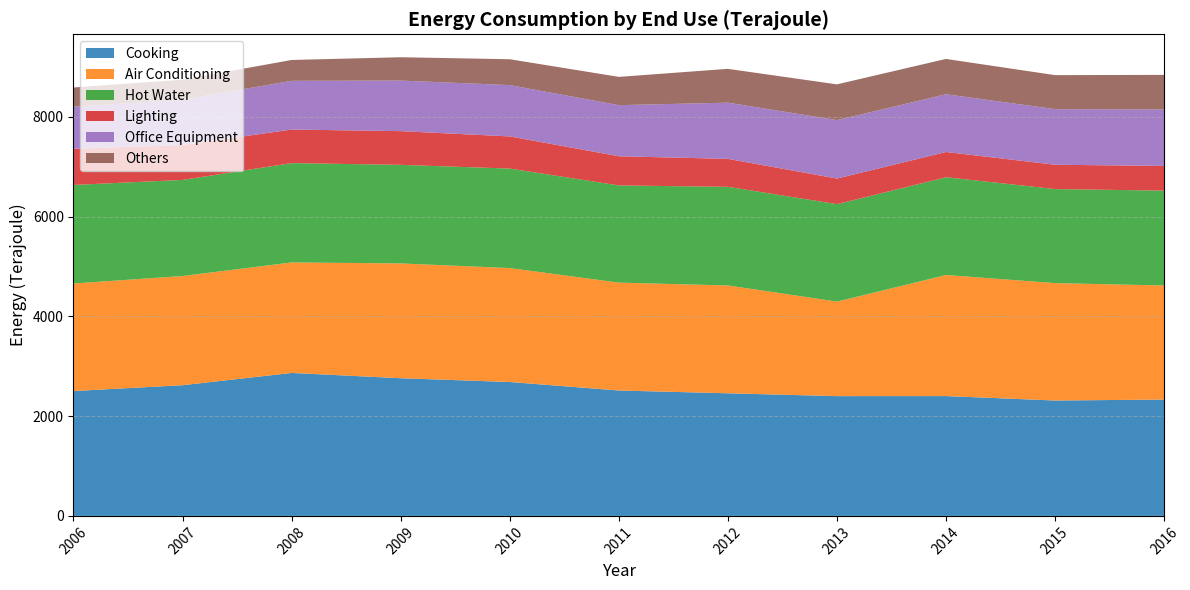

Reading left to right, what are all the values shown in this chart?

Cooking: 2504	2621	2867	2761	2685	2515	2459	2402	2403	2314	2333
Air Conditioning: 2157	2190	2216	2302	2285	2163	2162	1896	2428	2354	2288
Hot Water: 1976	1927	1992	1977	1995	1949	1978	1954	1961	1886	1902
Lighting: 725	700	673	676	645	585	561	513	506	488	495
Office Equipment: 844	909	977	1014	1029	1025	1127	1172	1158	1115	1133
Others: 385	401	418	468	519	567	678	717	708	682	693